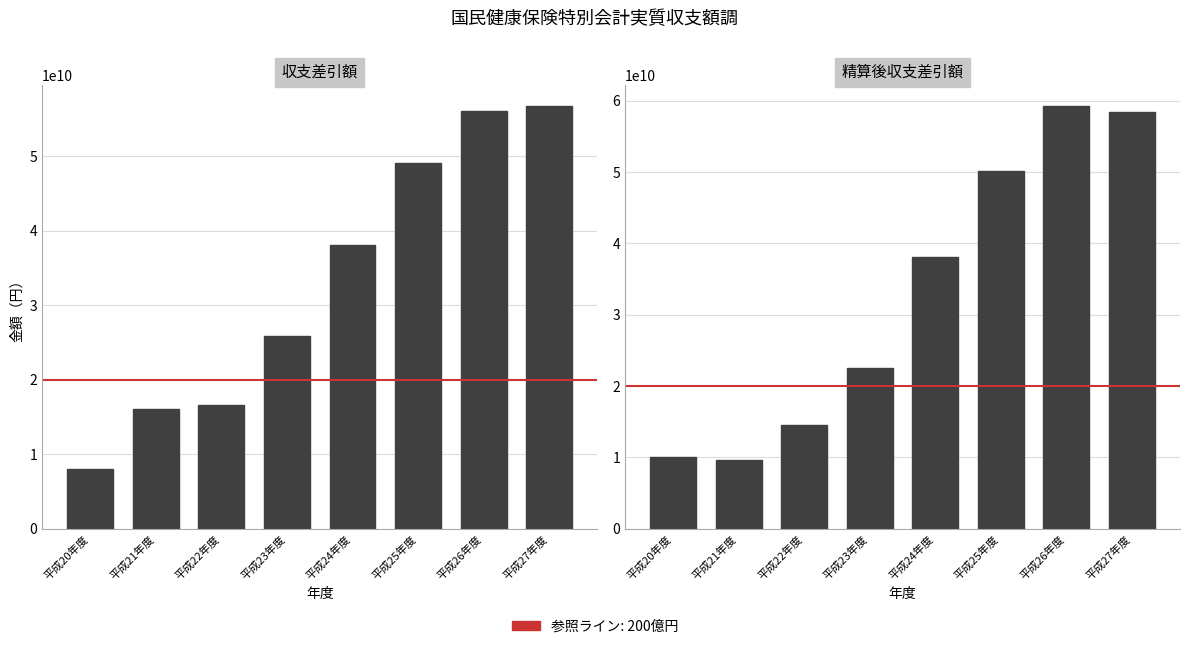

What is the label of the 1st bar from the right?

平成27年度